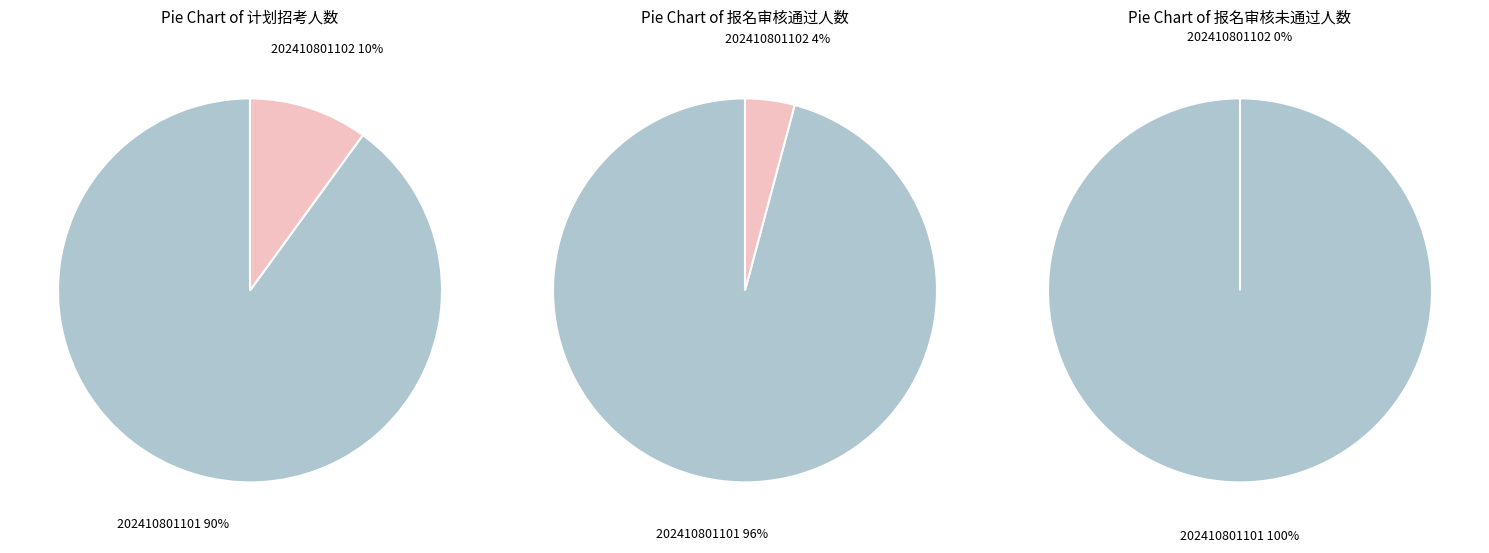

Which series has the widest spread of values?

报名审核通过人数